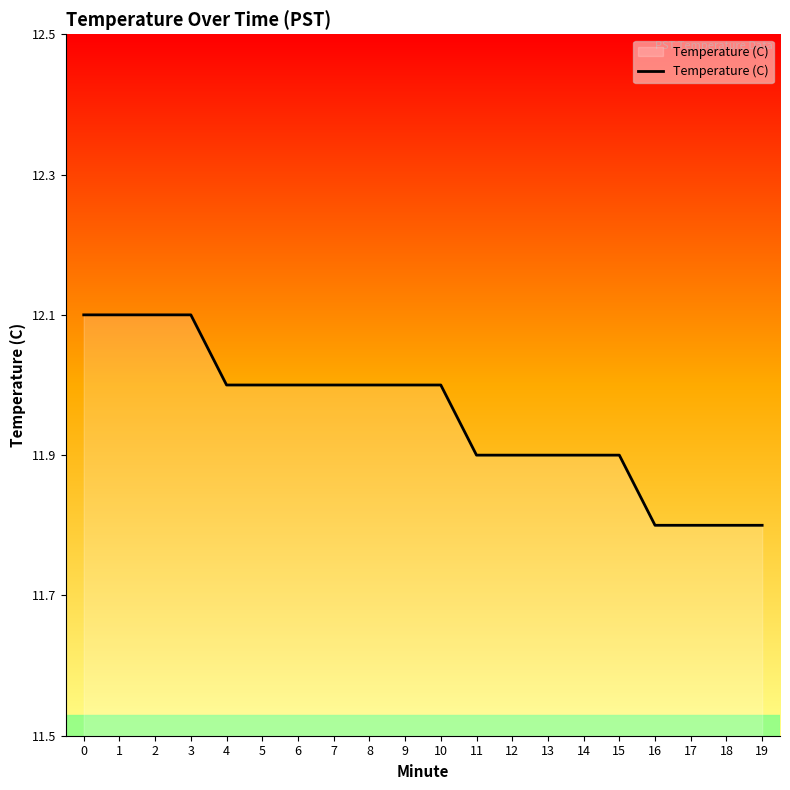

What is the difference between the maximum and minimum values?

0.3